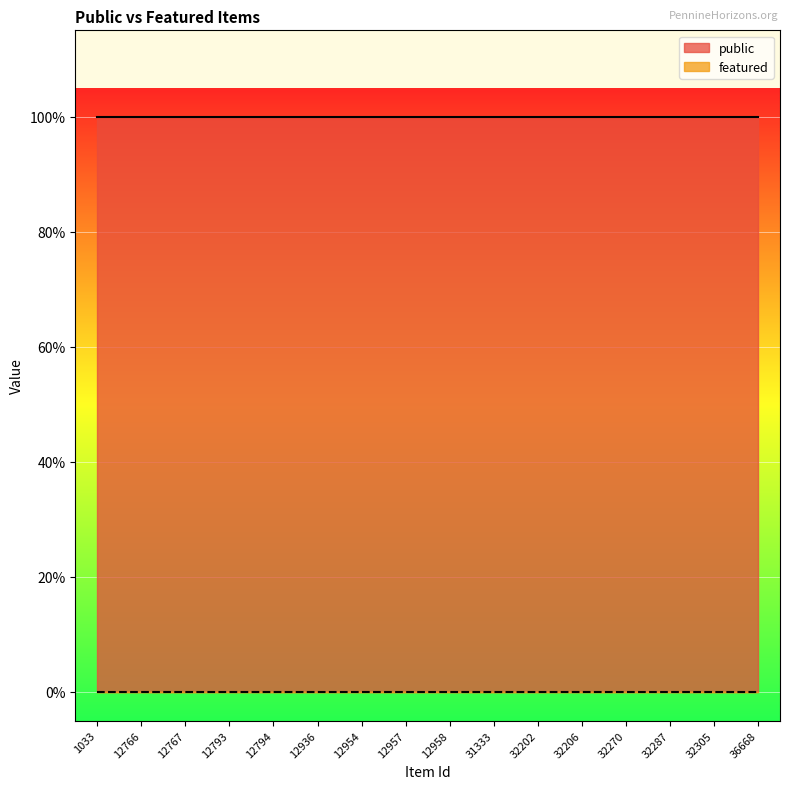

What is the highest value of the public series?

1